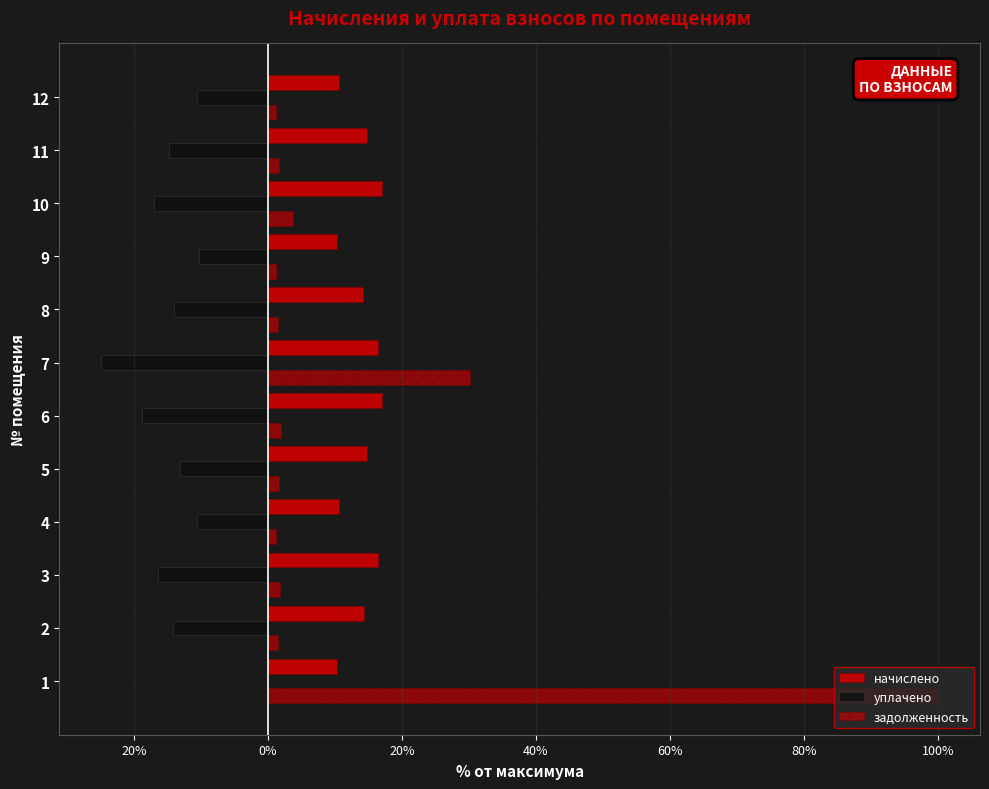

What is the label of the 3rd bar from the right?

9